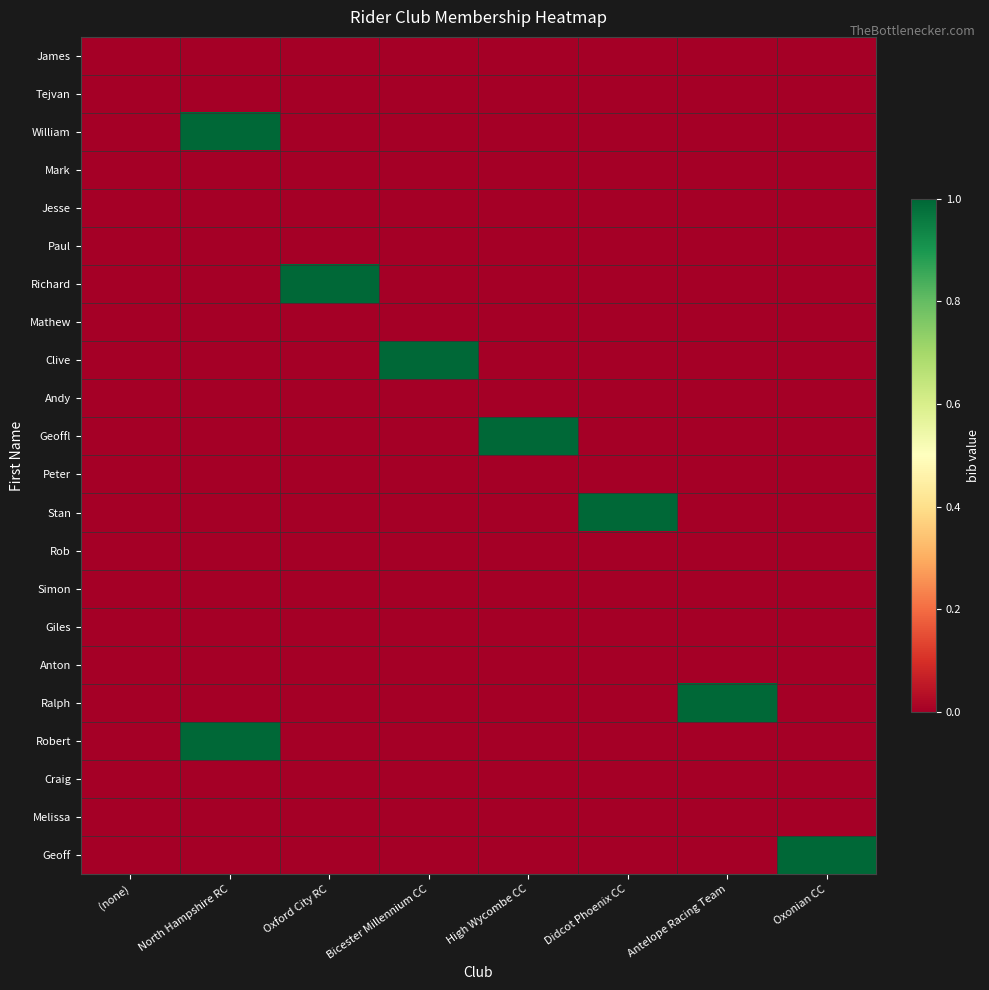

Reading left to right, extract all data points from this chart.

James: (none)=0	North Hampshire RC=0	Oxford City RC=0	Bicester Millennium CC=0	High Wycombe CC=0	Didcot Phoenix CC=0	Antelope Racing Team=0	Oxonian CC=0
Tejvan: (none)=0	North Hampshire RC=0	Oxford City RC=0	Bicester Millennium CC=0	High Wycombe CC=0	Didcot Phoenix CC=0	Antelope Racing Team=0	Oxonian CC=0
William: (none)=0	North Hampshire RC=1	Oxford City RC=0	Bicester Millennium CC=0	High Wycombe CC=0	Didcot Phoenix CC=0	Antelope Racing Team=0	Oxonian CC=0
Mark: (none)=0	North Hampshire RC=0	Oxford City RC=0	Bicester Millennium CC=0	High Wycombe CC=0	Didcot Phoenix CC=0	Antelope Racing Team=0	Oxonian CC=0
Jesse: (none)=0	North Hampshire RC=0	Oxford City RC=0	Bicester Millennium CC=0	High Wycombe CC=0	Didcot Phoenix CC=0	Antelope Racing Team=0	Oxonian CC=0
Paul: (none)=0	North Hampshire RC=0	Oxford City RC=0	Bicester Millennium CC=0	High Wycombe CC=0	Didcot Phoenix CC=0	Antelope Racing Team=0	Oxonian CC=0
Richard: (none)=0	North Hampshire RC=0	Oxford City RC=1	Bicester Millennium CC=0	High Wycombe CC=0	Didcot Phoenix CC=0	Antelope Racing Team=0	Oxonian CC=0
Mathew: (none)=0	North Hampshire RC=0	Oxford City RC=0	Bicester Millennium CC=0	High Wycombe CC=0	Didcot Phoenix CC=0	Antelope Racing Team=0	Oxonian CC=0
Clive: (none)=0	North Hampshire RC=0	Oxford City RC=0	Bicester Millennium CC=1	High Wycombe CC=0	Didcot Phoenix CC=0	Antelope Racing Team=0	Oxonian CC=0
Andy: (none)=0	North Hampshire RC=0	Oxford City RC=0	Bicester Millennium CC=0	High Wycombe CC=0	Didcot Phoenix CC=0	Antelope Racing Team=0	Oxonian CC=0
Geoffl: (none)=0	North Hampshire RC=0	Oxford City RC=0	Bicester Millennium CC=0	High Wycombe CC=1	Didcot Phoenix CC=0	Antelope Racing Team=0	Oxonian CC=0
Peter: (none)=0	North Hampshire RC=0	Oxford City RC=0	Bicester Millennium CC=0	High Wycombe CC=0	Didcot Phoenix CC=0	Antelope Racing Team=0	Oxonian CC=0
Stan: (none)=0	North Hampshire RC=0	Oxford City RC=0	Bicester Millennium CC=0	High Wycombe CC=0	Didcot Phoenix CC=1	Antelope Racing Team=0	Oxonian CC=0
Rob: (none)=0	North Hampshire RC=0	Oxford City RC=0	Bicester Millennium CC=0	High Wycombe CC=0	Didcot Phoenix CC=0	Antelope Racing Team=0	Oxonian CC=0
Simon: (none)=0	North Hampshire RC=0	Oxford City RC=0	Bicester Millennium CC=0	High Wycombe CC=0	Didcot Phoenix CC=0	Antelope Racing Team=0	Oxonian CC=0
Giles: (none)=0	North Hampshire RC=0	Oxford City RC=0	Bicester Millennium CC=0	High Wycombe CC=0	Didcot Phoenix CC=0	Antelope Racing Team=0	Oxonian CC=0
Anton: (none)=0	North Hampshire RC=0	Oxford City RC=0	Bicester Millennium CC=0	High Wycombe CC=0	Didcot Phoenix CC=0	Antelope Racing Team=0	Oxonian CC=0
Ralph: (none)=0	North Hampshire RC=0	Oxford City RC=0	Bicester Millennium CC=0	High Wycombe CC=0	Didcot Phoenix CC=0	Antelope Racing Team=1	Oxonian CC=0
Robert: (none)=0	North Hampshire RC=1	Oxford City RC=0	Bicester Millennium CC=0	High Wycombe CC=0	Didcot Phoenix CC=0	Antelope Racing Team=0	Oxonian CC=0
Craig: (none)=0	North Hampshire RC=0	Oxford City RC=0	Bicester Millennium CC=0	High Wycombe CC=0	Didcot Phoenix CC=0	Antelope Racing Team=0	Oxonian CC=0
Melissa: (none)=0	North Hampshire RC=0	Oxford City RC=0	Bicester Millennium CC=0	High Wycombe CC=0	Didcot Phoenix CC=0	Antelope Racing Team=0	Oxonian CC=0
Geoff: (none)=0	North Hampshire RC=0	Oxford City RC=0	Bicester Millennium CC=0	High Wycombe CC=0	Didcot Phoenix CC=0	Antelope Racing Team=0	Oxonian CC=1